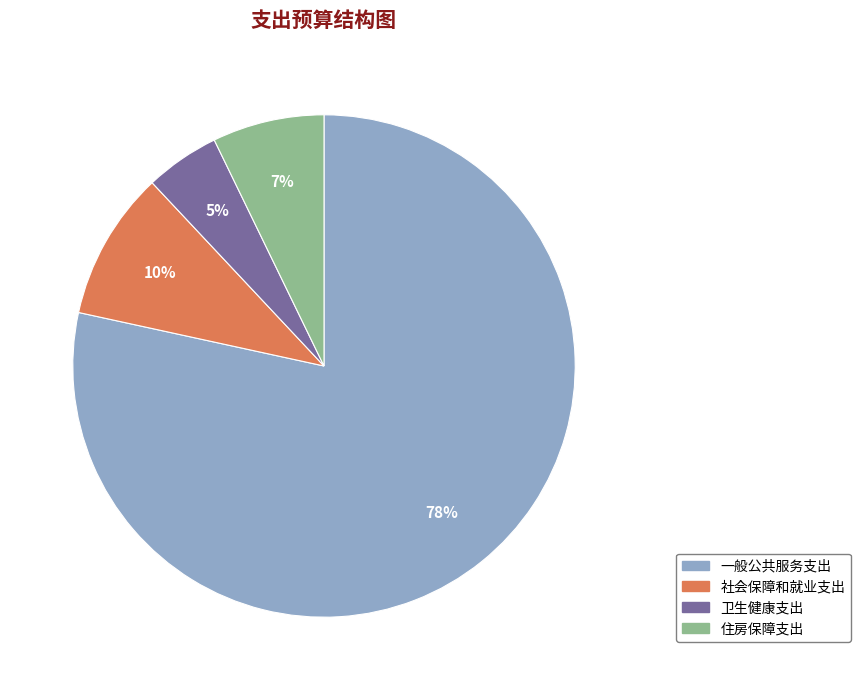

How many segments does this pie chart have?

4